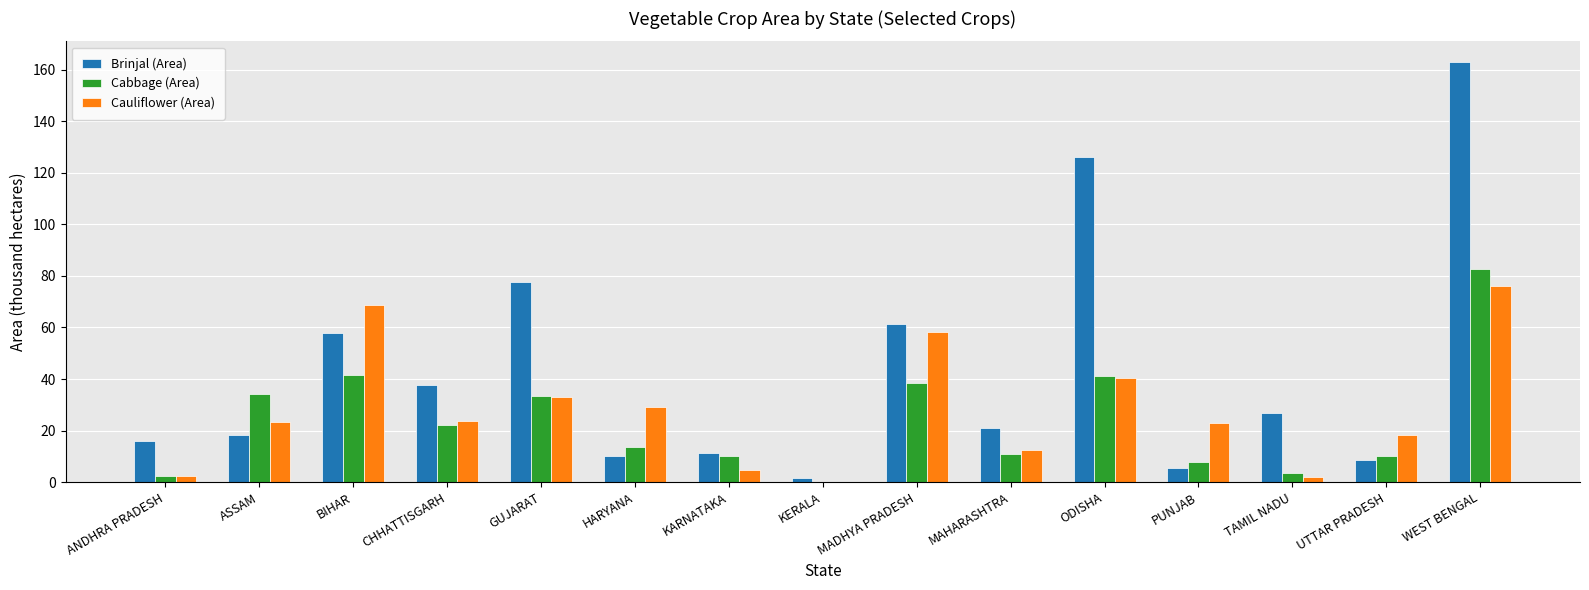

Which series has the largest total across all categories?

Brinjal (Area)